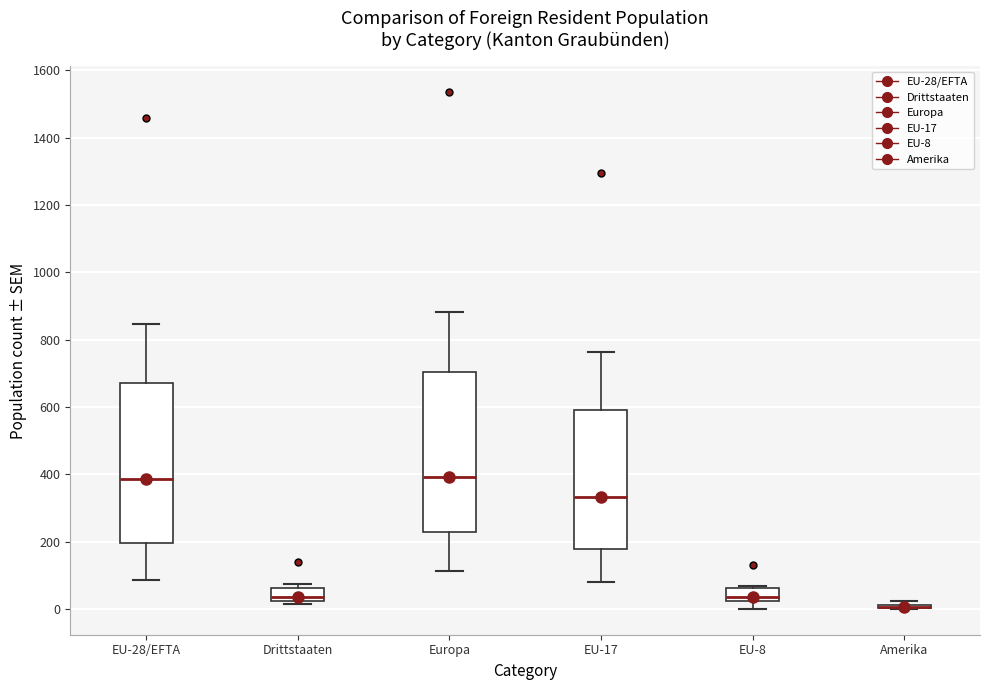

Reading left to right, transcribe this box plot: for each box, give where its median line is, the range the box spans, and where its two whiskers end, as read against the y-axis. The values are not printed on the chart, so give them approximately, as read against the axis.

EU-28/EFTA: median 380, box 200 to 680, whiskers 80 to 840
Drittstaaten: median 40, box 20 to 60, whiskers 20 (just below the box's lower edge) to 80
Europa: median 400, box 220 to 700, whiskers 120 to 880
EU-17: median 340, box 180 to 600, whiskers 80 to 760
EU-8: median 40, box 20 to 60, whiskers 0 to 60
Amerika: box collapsed to a line at 0, whiskers 0 to 20